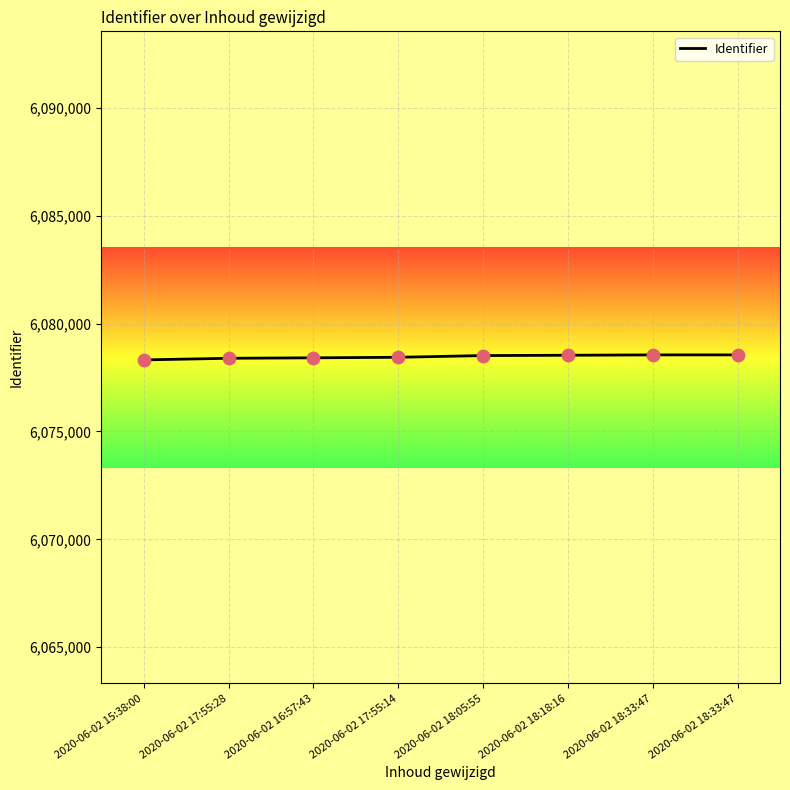

How many lines are shown in the chart?

1